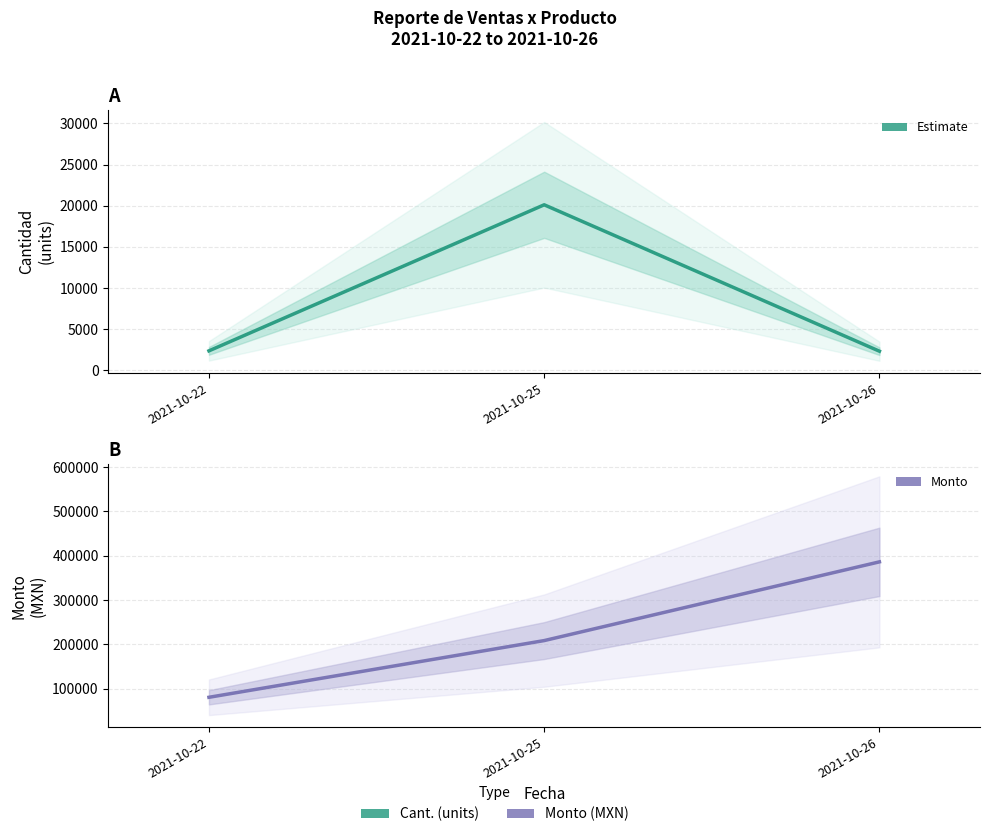

Which category has the highest value across all series?

2021-10-26